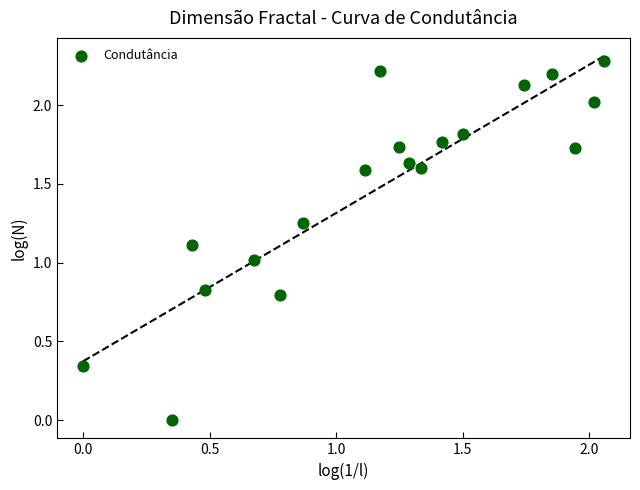

How many points are shown in the scatter plot?

19